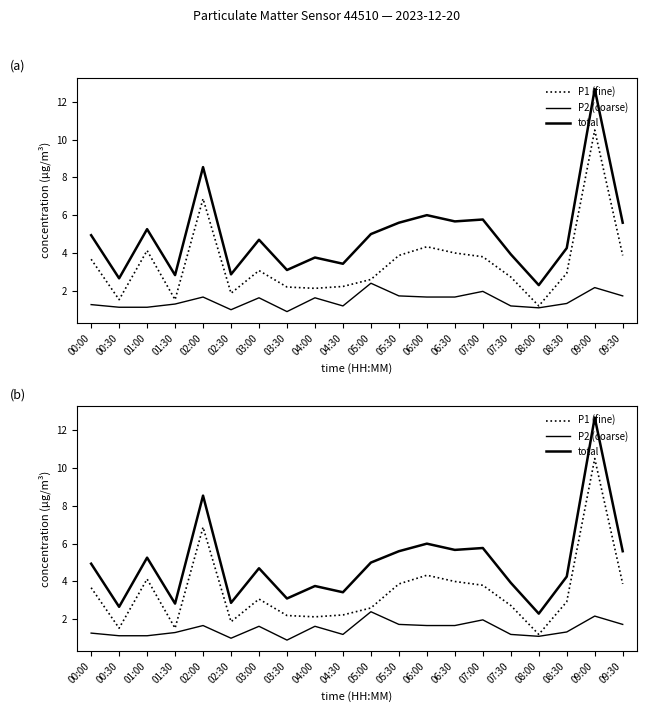

List the series in order of their peak value, highest first.

total, P1 (fine), P2 (coarse)